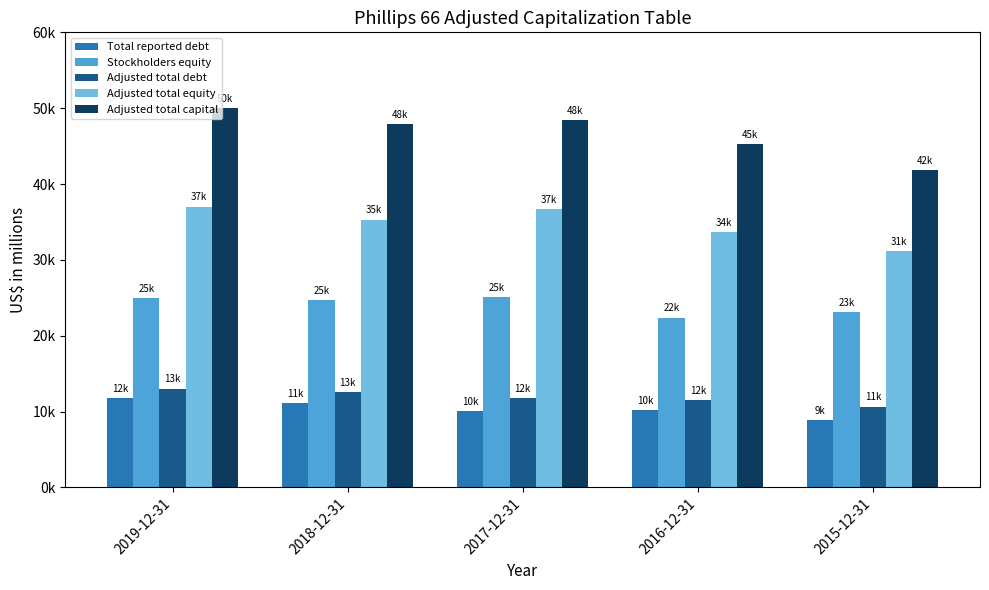

Rank the categories by Adjusted total equity value from highest to lowest.

2019-12-31, 2017-12-31, 2018-12-31, 2016-12-31, 2015-12-31